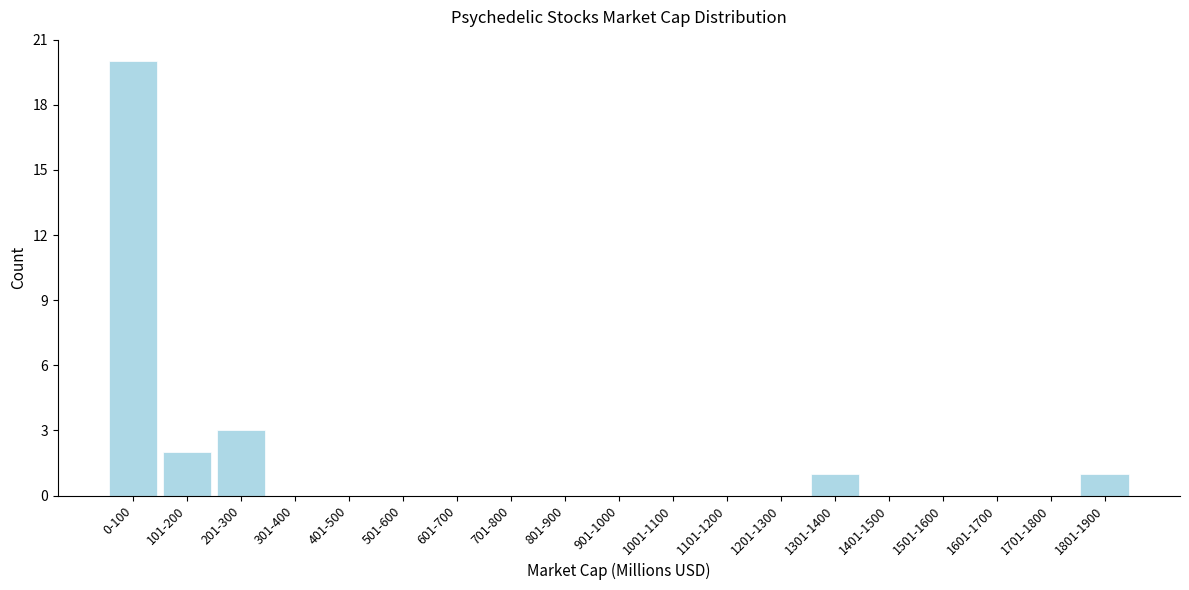

Reading right to left, transcribe all the data shown in this chart.

1801-1900=1	1701-1800=0	1601-1700=0	1501-1600=0	1401-1500=0	1301-1400=1	1201-1300=0	1101-1200=0	1001-1100=0	901-1000=0	801-900=0	701-800=0	601-700=0	501-600=0	401-500=0	301-400=0	201-300=3	101-200=2	0-100=20